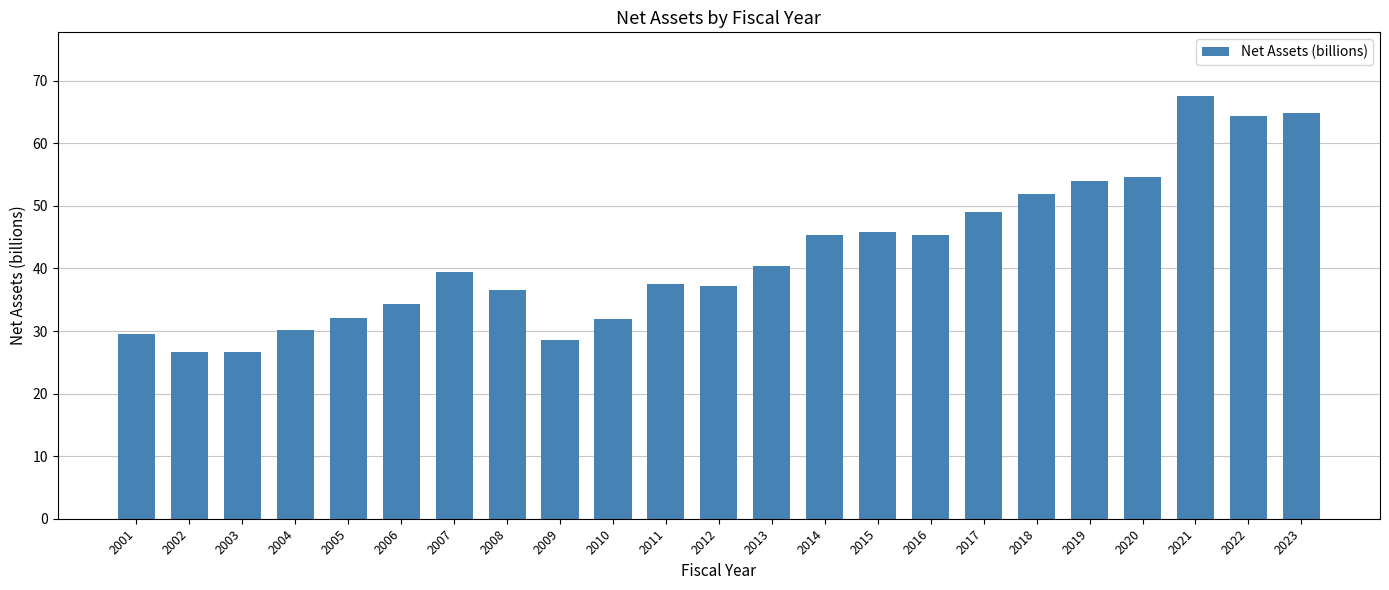

What is the sum of all values?

973.7